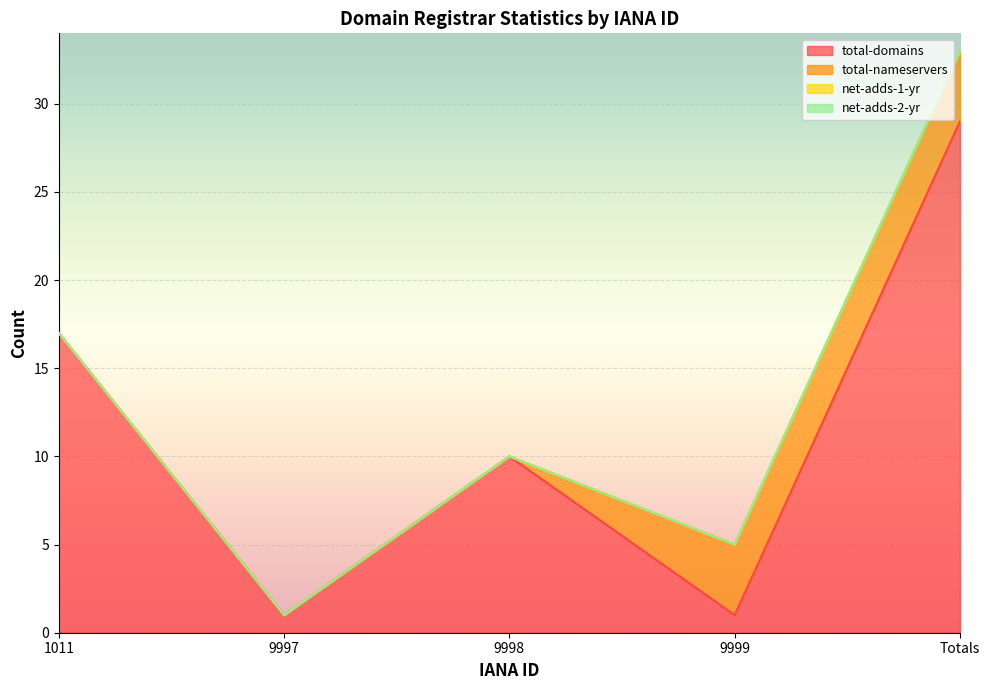

What is the highest value of the total-nameservers series?

4